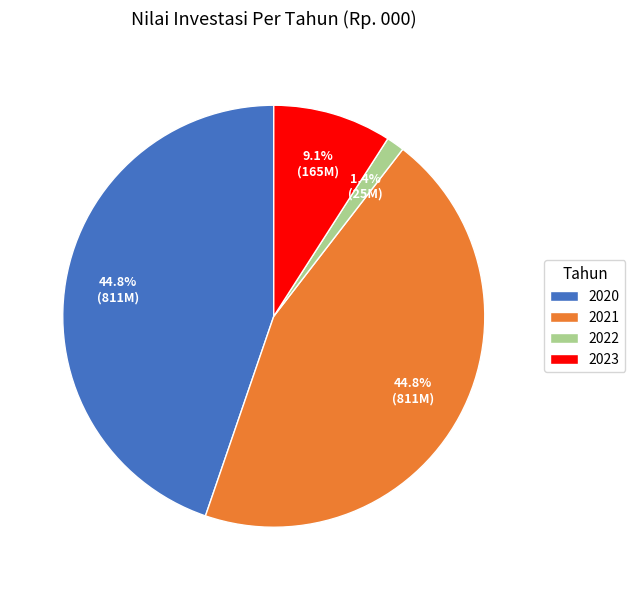

To the nearest percent, what is the average slice percentage?

25%